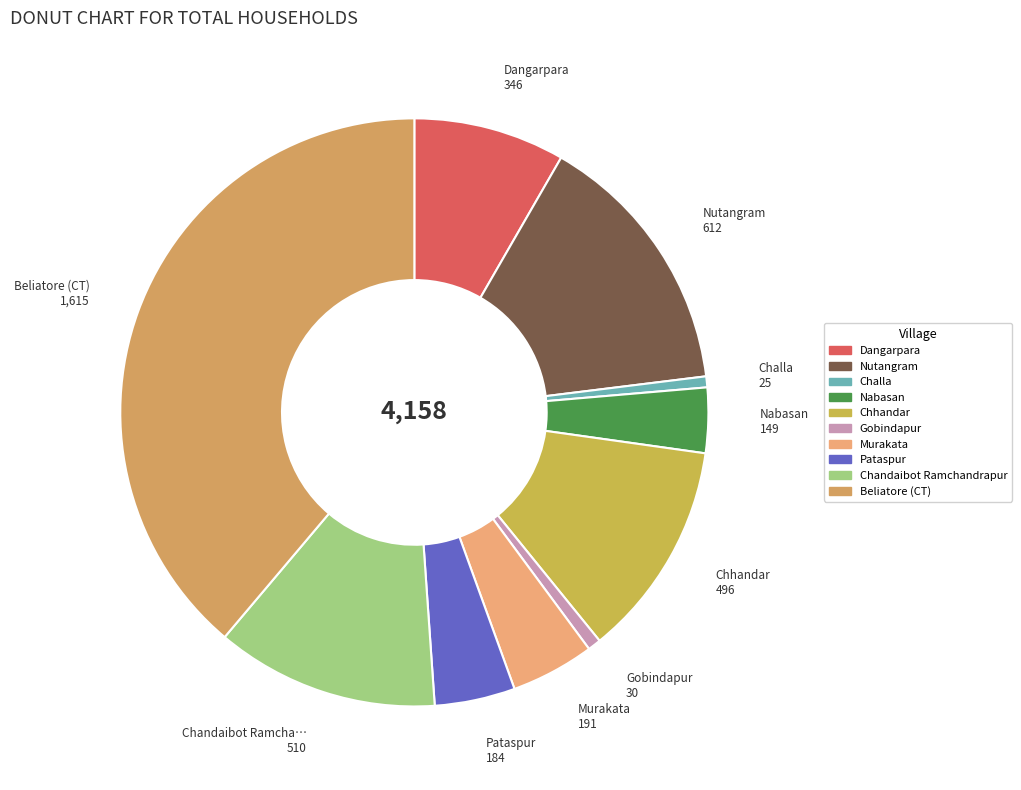

Does any single category account for the majority?

No